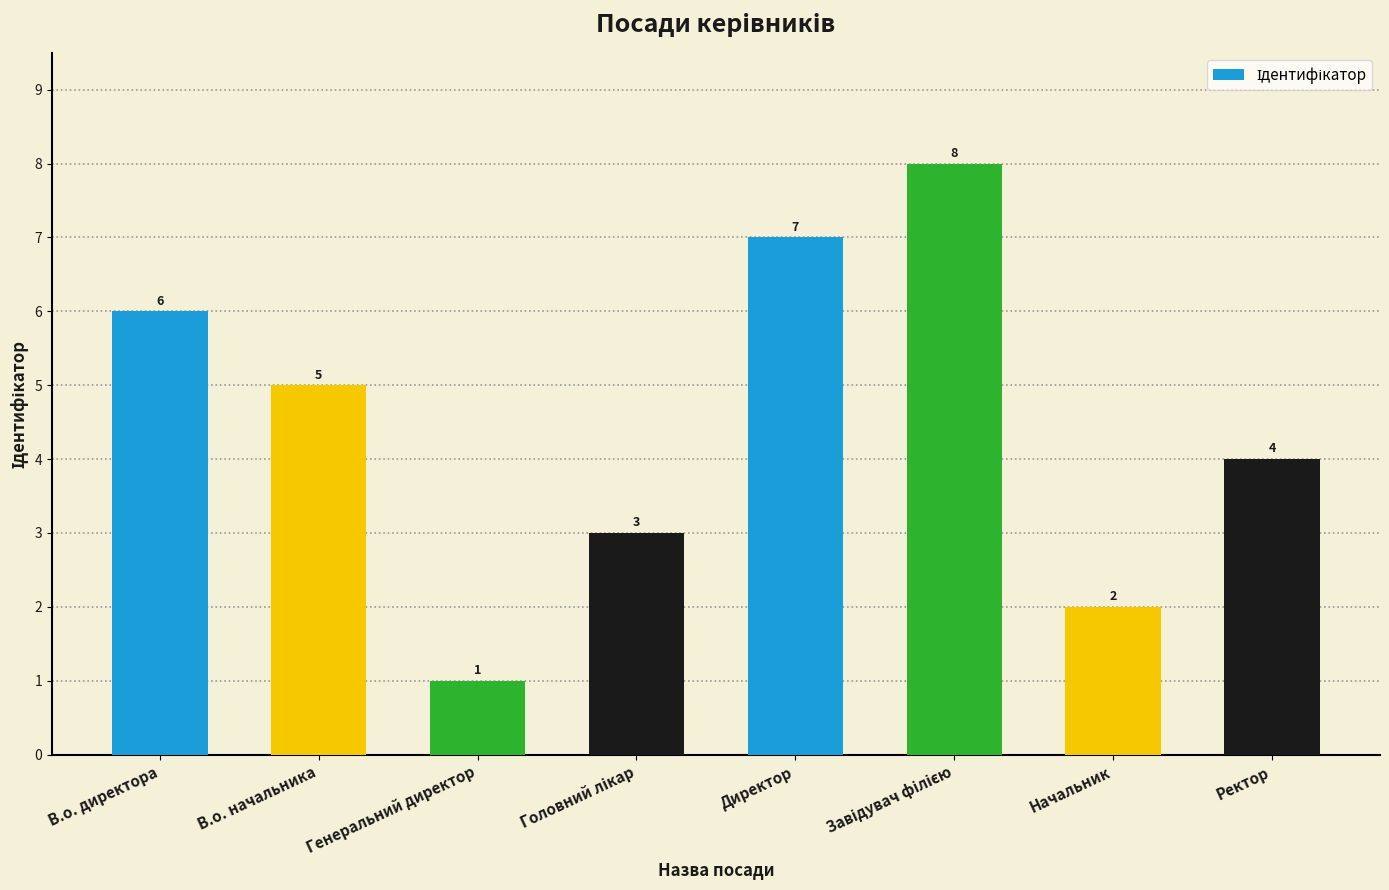

Which has a higher value, Начальник or Директор?

Директор